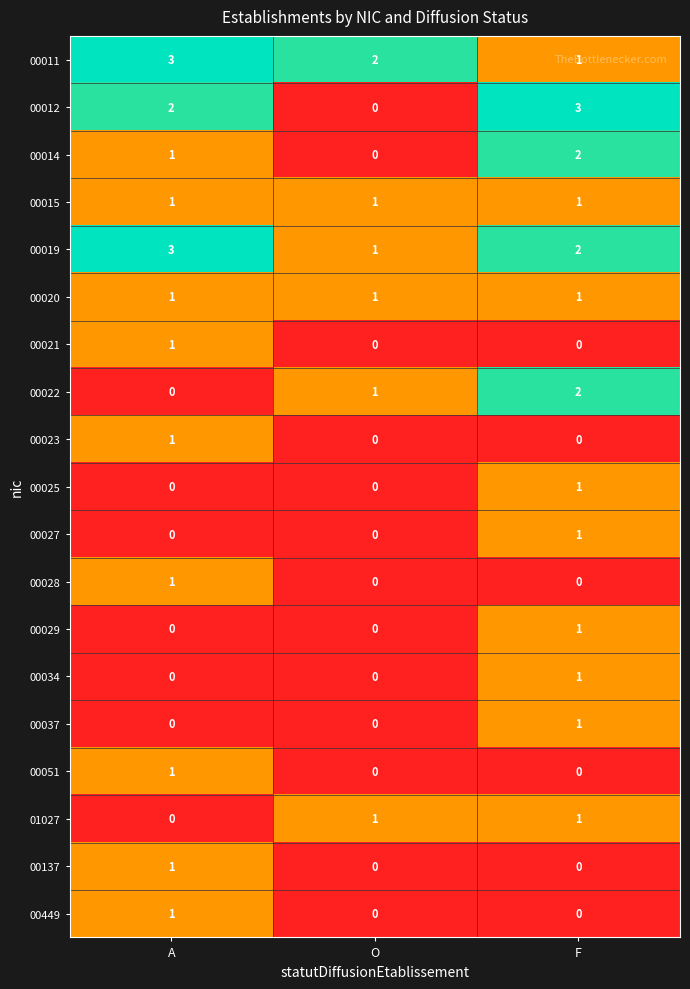

What is the maximum value for 00019?

3